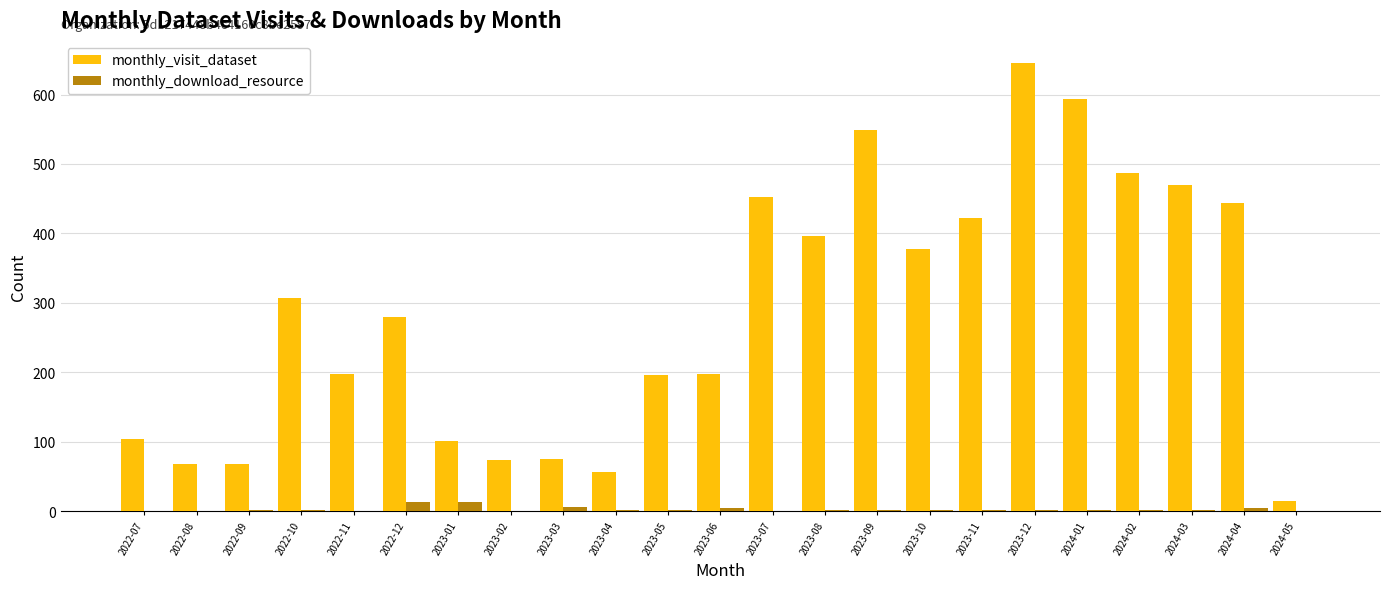

At which category is the sum across all series the highest?

2023-12